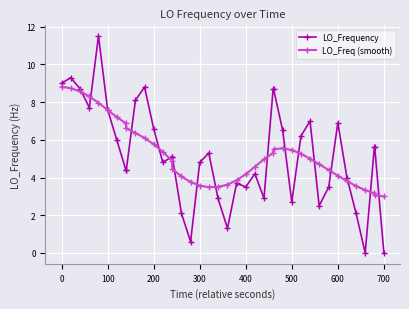

What is the value of the LO_Freq (smooth) point at the 22nd from the left?

3.9